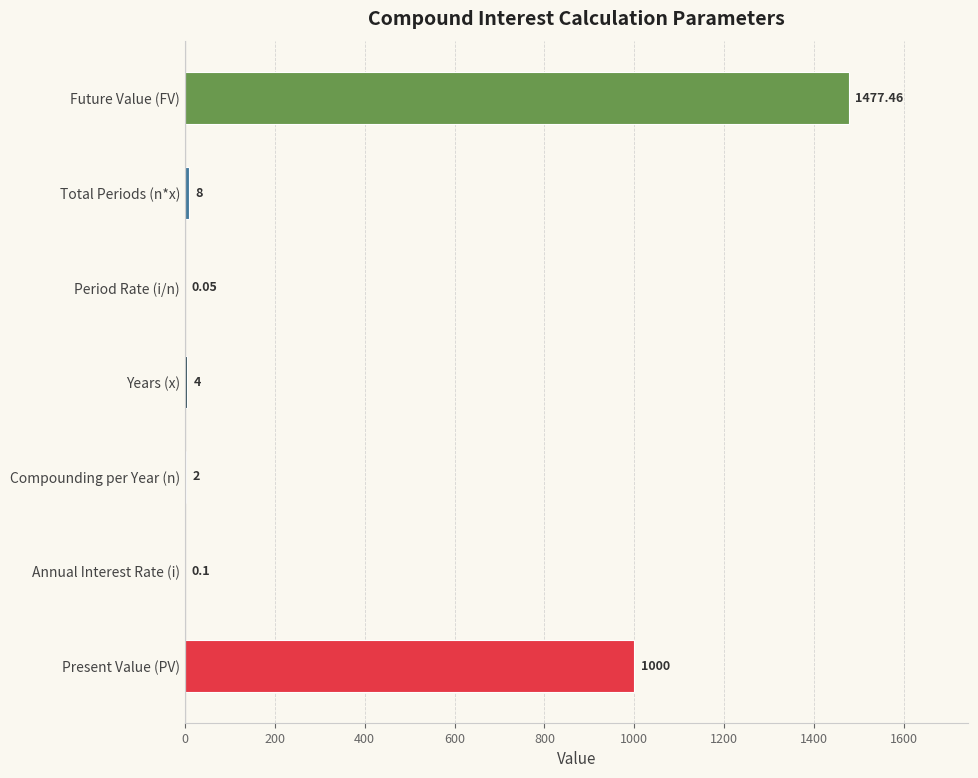

Are the bars horizontal?

Yes